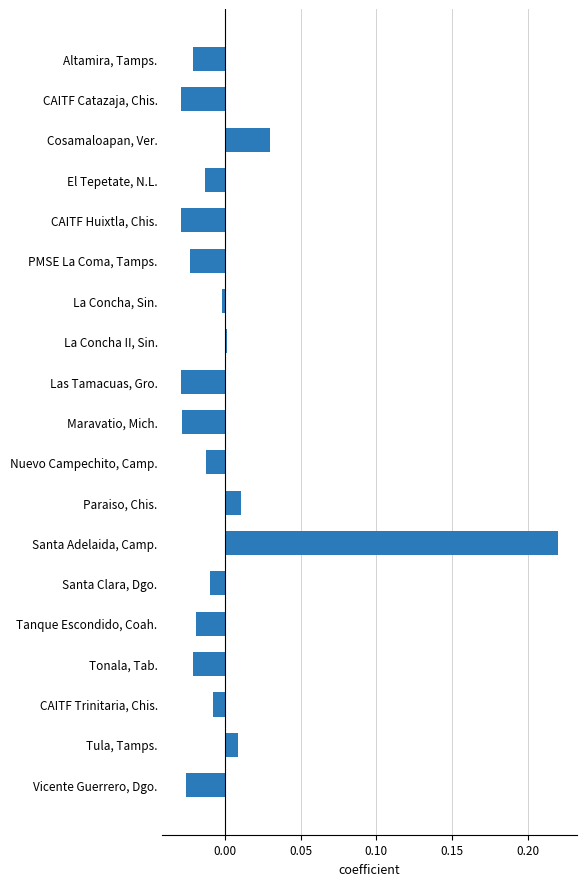

What is the label of the 18th bar from the top?

Tula, Tamps.